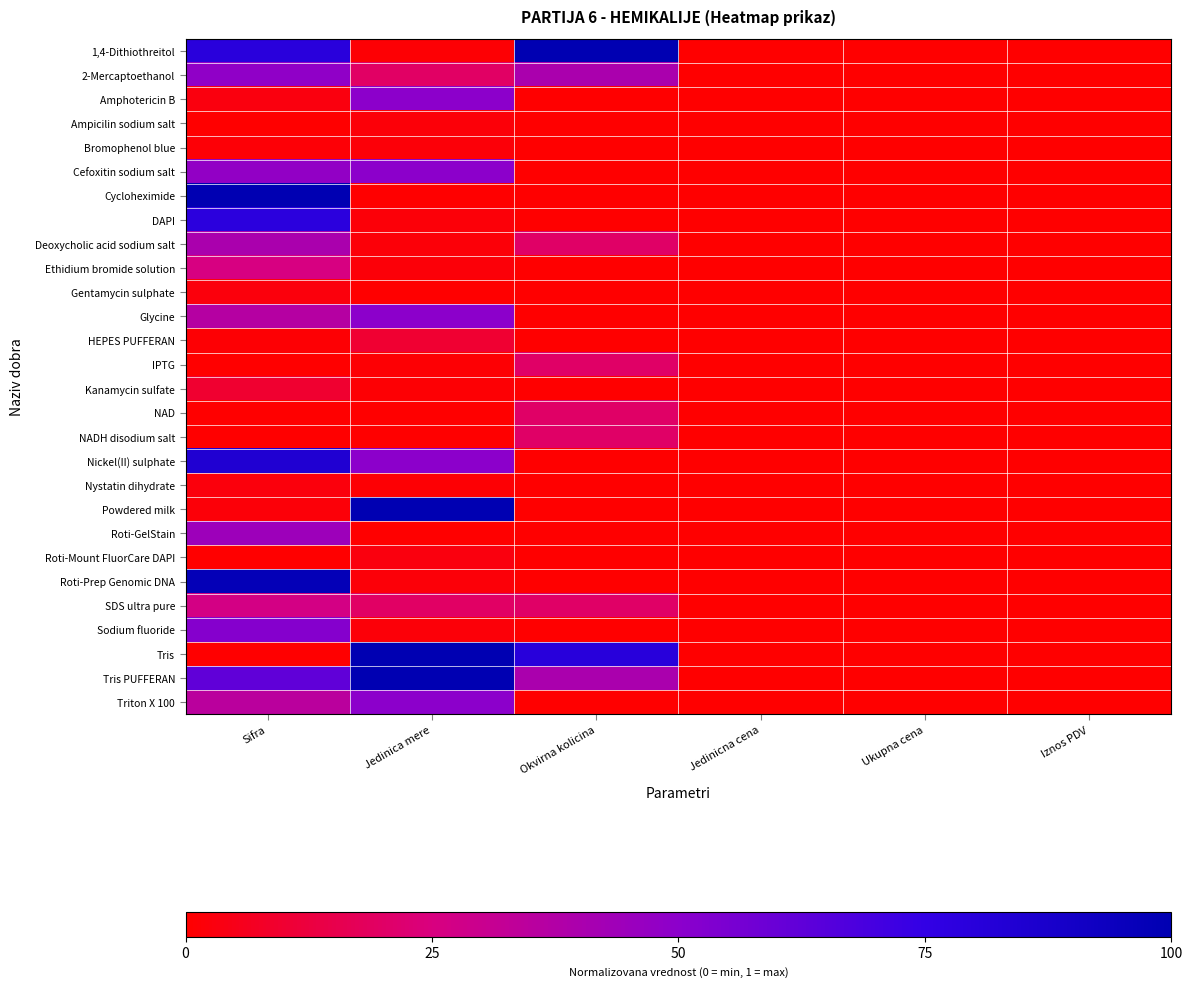

What is the difference between the highest and lowest values at Jedinica mere?

1.0